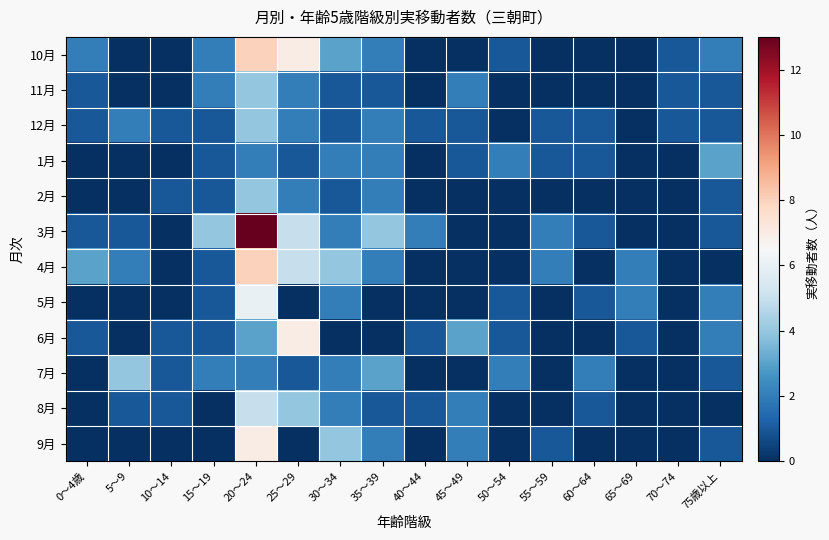

Between 35～39 and 45～49, which is larger?

35～39